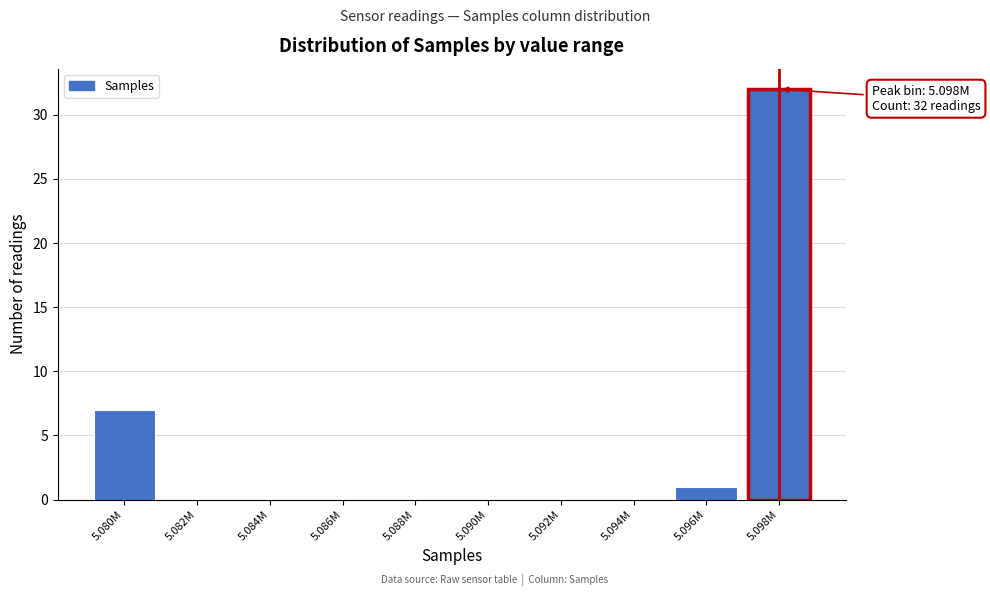

Reading right to left, extract all data points from this chart.

5.098M=32	5.096M=1	5.094M=0	5.092M=0	5.090M=0	5.088M=0	5.086M=0	5.084M=0	5.082M=0	5.080M=7